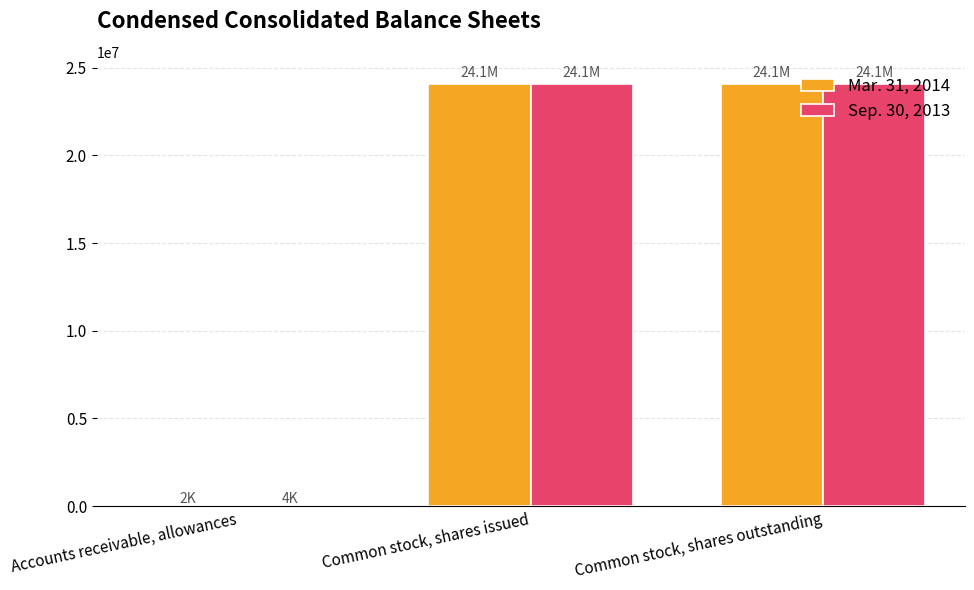

What value does the Sep. 30, 2013 series have at Common stock, shares issued?

24082802